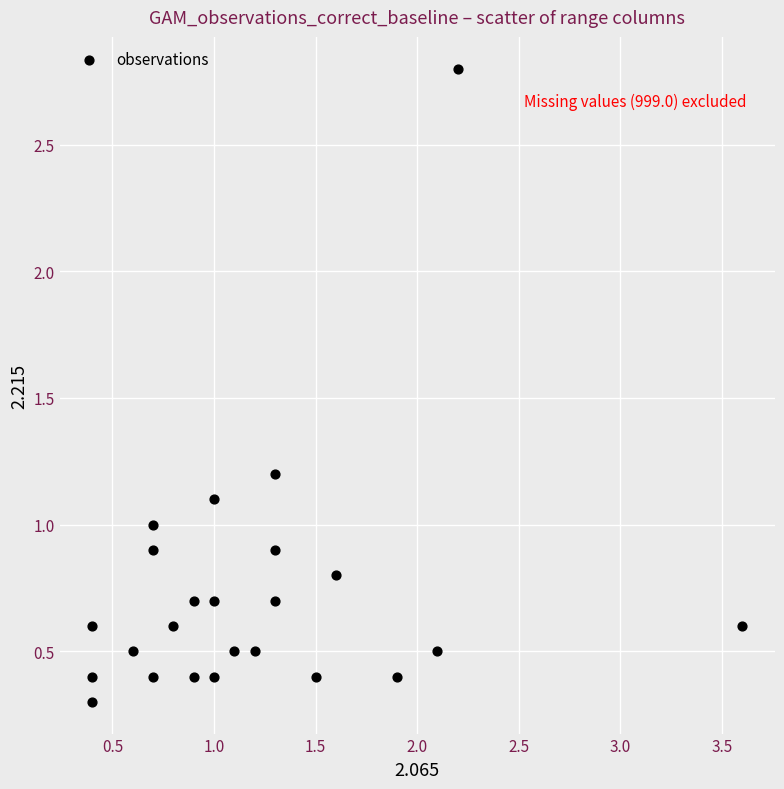

What is the range of Y values (max minus min)?

2.5